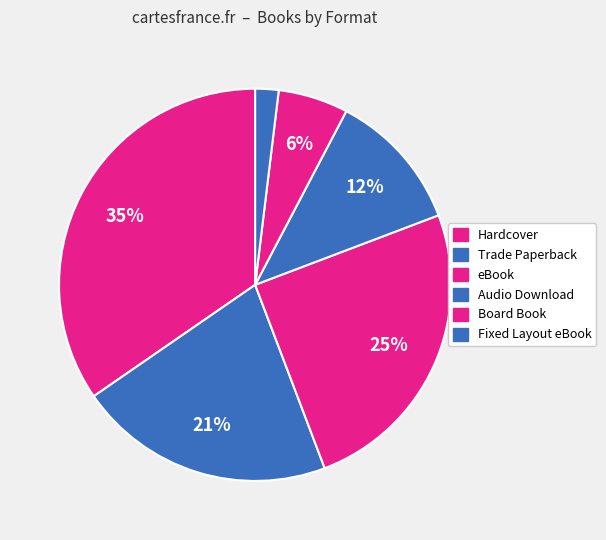

How many segments does this pie chart have?

6